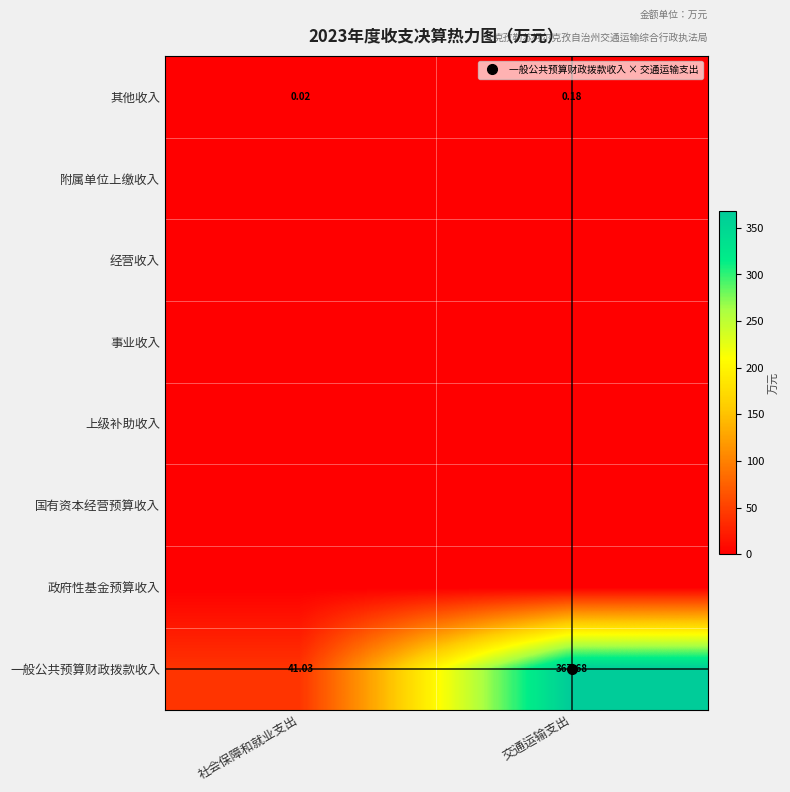

Where is 一般公共预算财政拨款收入 nearest to the value 204?

社会保障和就业支出